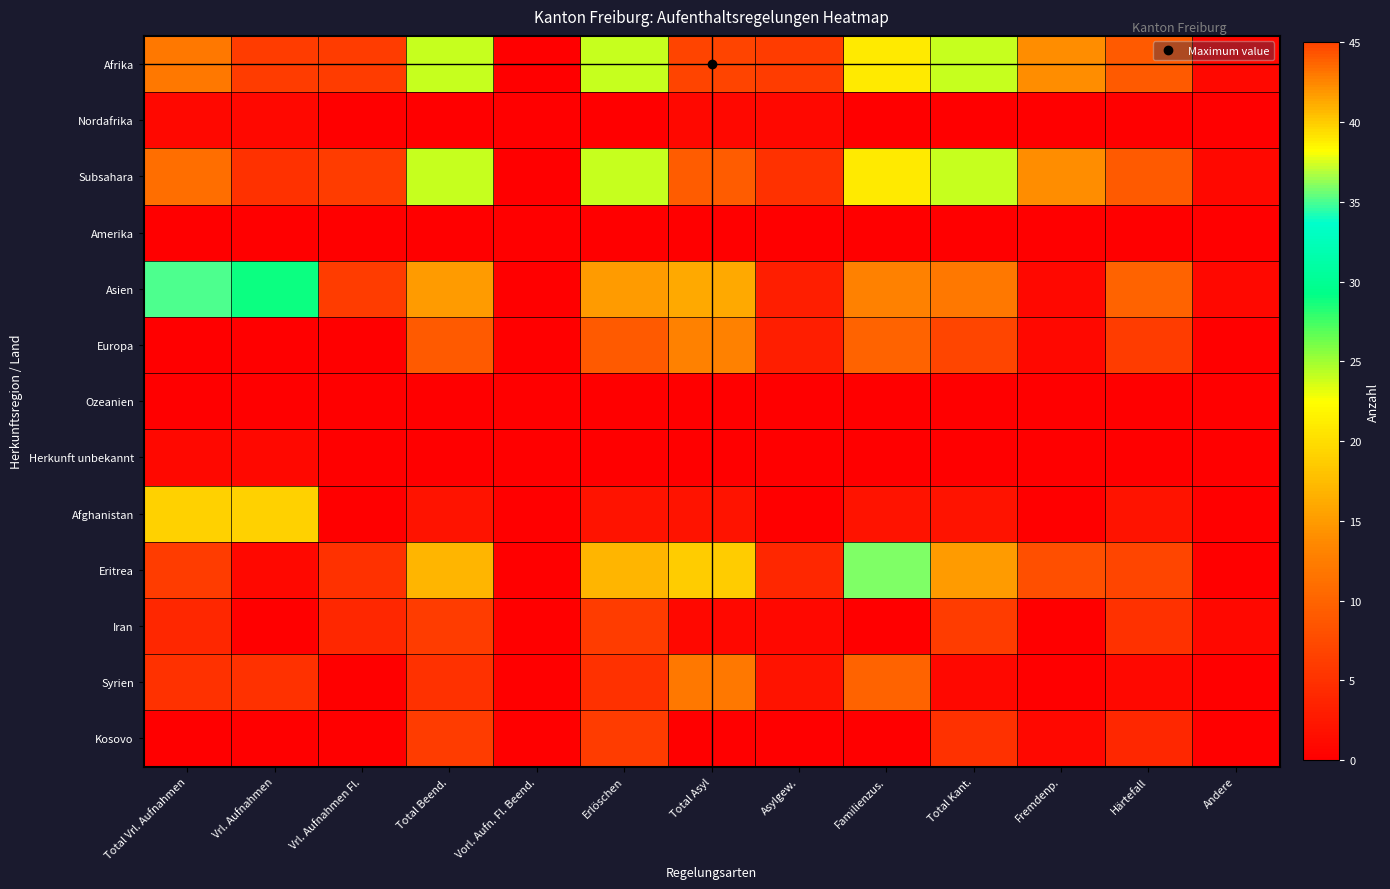

Reading right to left, list all the values displayed in this chart.

Afrika: Andere=1	Härtefall=9	Fremdenp.=14	Total Kant.=24	Familienzus.=39	Asylgew.=6	Total Asyl=45	Erlöschen=24	Vorl. Aufn. Fl. Beend.=0	Total Beend.=24	Vrl. Aufnahmen Fl.=6	Vrl. Aufnahmen=6	Total Vrl. Aufnahmen=12
Nordafrika: Andere=0	Härtefall=0	Fremdenp.=0	Total Kant.=0	Familienzus.=0	Asylgew.=1	Total Asyl=1	Erlöschen=0	Vorl. Aufn. Fl. Beend.=0	Total Beend.=0	Vrl. Aufnahmen Fl.=0	Vrl. Aufnahmen=1	Total Vrl. Aufnahmen=1
Subsahara: Andere=1	Härtefall=9	Fremdenp.=14	Total Kant.=24	Familienzus.=39	Asylgew.=5	Total Asyl=44	Erlöschen=24	Vorl. Aufn. Fl. Beend.=0	Total Beend.=24	Vrl. Aufnahmen Fl.=6	Vrl. Aufnahmen=5	Total Vrl. Aufnahmen=11
Amerika: Andere=0	Härtefall=0	Fremdenp.=0	Total Kant.=0	Familienzus.=0	Asylgew.=0	Total Asyl=0	Erlöschen=0	Vorl. Aufn. Fl. Beend.=0	Total Beend.=0	Vrl. Aufnahmen Fl.=0	Vrl. Aufnahmen=0	Total Vrl. Aufnahmen=0
Asien: Andere=1	Härtefall=10	Fremdenp.=1	Total Kant.=12	Familienzus.=13	Asylgew.=3	Total Asyl=16	Erlöschen=15	Vorl. Aufn. Fl. Beend.=0	Total Beend.=15	Vrl. Aufnahmen Fl.=6	Vrl. Aufnahmen=29	Total Vrl. Aufnahmen=35
Europa: Andere=0	Härtefall=6	Fremdenp.=1	Total Kant.=7	Familienzus.=10	Asylgew.=3	Total Asyl=13	Erlöschen=9	Vorl. Aufn. Fl. Beend.=0	Total Beend.=9	Vrl. Aufnahmen Fl.=0	Vrl. Aufnahmen=0	Total Vrl. Aufnahmen=0
Ozeanien: Andere=0	Härtefall=0	Fremdenp.=0	Total Kant.=0	Familienzus.=0	Asylgew.=0	Total Asyl=0	Erlöschen=0	Vorl. Aufn. Fl. Beend.=0	Total Beend.=0	Vrl. Aufnahmen Fl.=0	Vrl. Aufnahmen=0	Total Vrl. Aufnahmen=0
Herkunft unbekannt: Andere=0	Härtefall=0	Fremdenp.=0	Total Kant.=0	Familienzus.=0	Asylgew.=0	Total Asyl=0	Erlöschen=0	Vorl. Aufn. Fl. Beend.=0	Total Beend.=0	Vrl. Aufnahmen Fl.=0	Vrl. Aufnahmen=1	Total Vrl. Aufnahmen=1
Afghanistan: Andere=0	Härtefall=2	Fremdenp.=0	Total Kant.=2	Familienzus.=2	Asylgew.=0	Total Asyl=2	Erlöschen=2	Vorl. Aufn. Fl. Beend.=0	Total Beend.=2	Vrl. Aufnahmen Fl.=0	Vrl. Aufnahmen=19	Total Vrl. Aufnahmen=19
Eritrea: Andere=0	Härtefall=7	Fremdenp.=8	Total Kant.=15	Familienzus.=36	Asylgew.=4	Total Asyl=40	Erlöschen=17	Vorl. Aufn. Fl. Beend.=0	Total Beend.=17	Vrl. Aufnahmen Fl.=5	Vrl. Aufnahmen=1	Total Vrl. Aufnahmen=6
Iran: Andere=1	Härtefall=5	Fremdenp.=0	Total Kant.=6	Familienzus.=0	Asylgew.=1	Total Asyl=1	Erlöschen=6	Vorl. Aufn. Fl. Beend.=0	Total Beend.=6	Vrl. Aufnahmen Fl.=4	Vrl. Aufnahmen=0	Total Vrl. Aufnahmen=4
Syrien: Andere=0	Härtefall=1	Fremdenp.=0	Total Kant.=1	Familienzus.=10	Asylgew.=2	Total Asyl=12	Erlöschen=5	Vorl. Aufn. Fl. Beend.=0	Total Beend.=5	Vrl. Aufnahmen Fl.=0	Vrl. Aufnahmen=5	Total Vrl. Aufnahmen=5
Kosovo: Andere=0	Härtefall=4	Fremdenp.=1	Total Kant.=5	Familienzus.=0	Asylgew.=0	Total Asyl=0	Erlöschen=6	Vorl. Aufn. Fl. Beend.=0	Total Beend.=6	Vrl. Aufnahmen Fl.=0	Vrl. Aufnahmen=0	Total Vrl. Aufnahmen=0